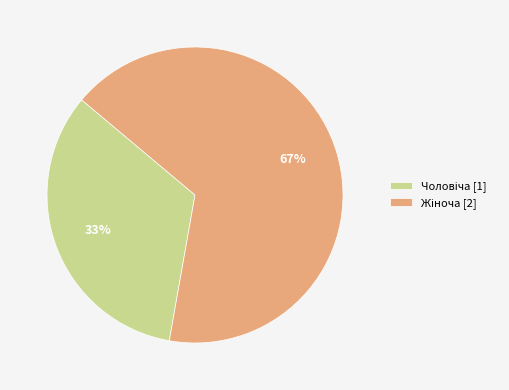

Does any single category account for the majority?

Yes